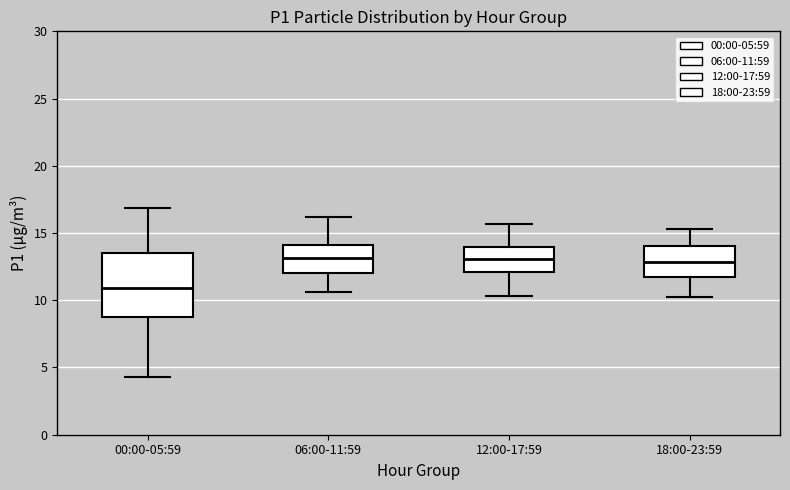

Which box is the tallest, from its lower edge to its upper edge?

00:00-05:59